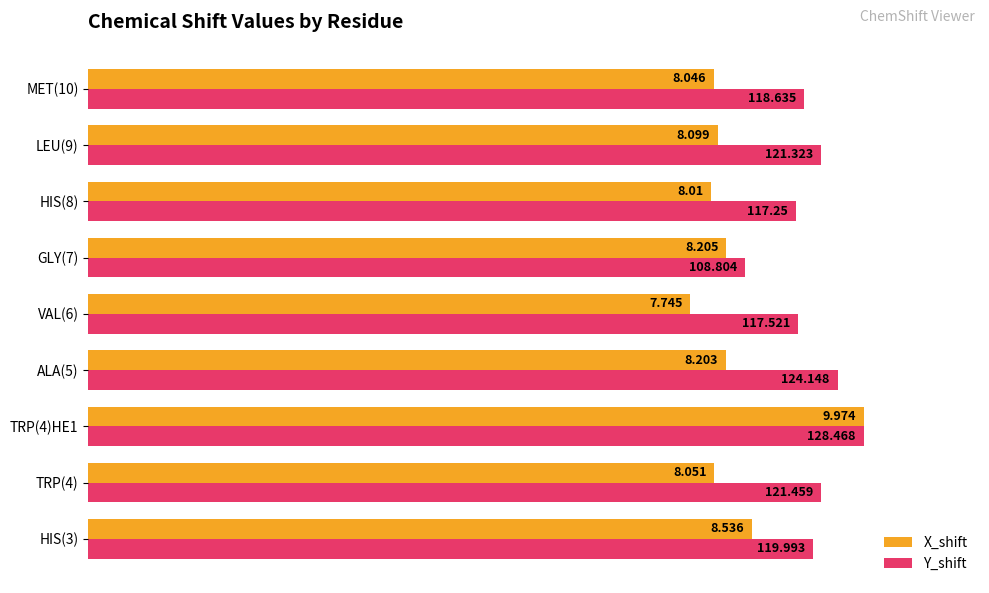

What are all the series names shown in the legend?

X_shift, Y_shift